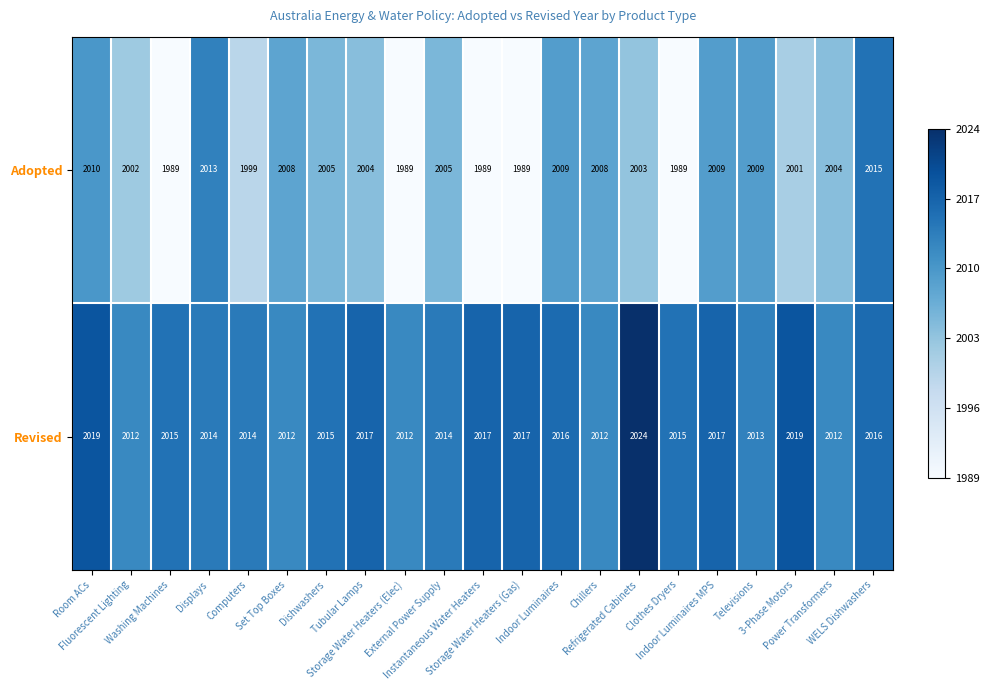

What is the sum of all Revised values?

42322